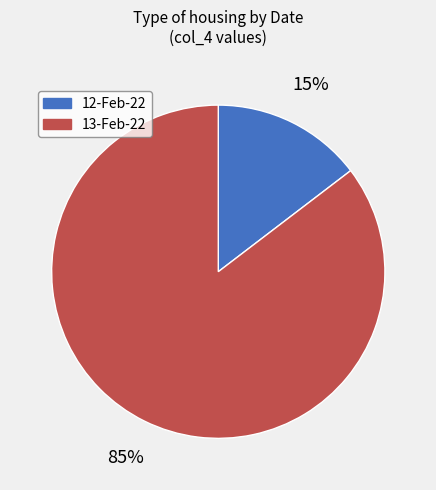

To the nearest percent, what percentage of the pie is 13-Feb-22?

85%